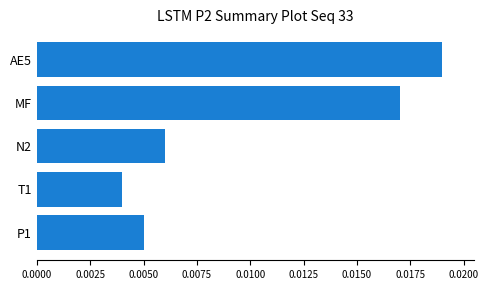

Does the chart contain any negative values?

No